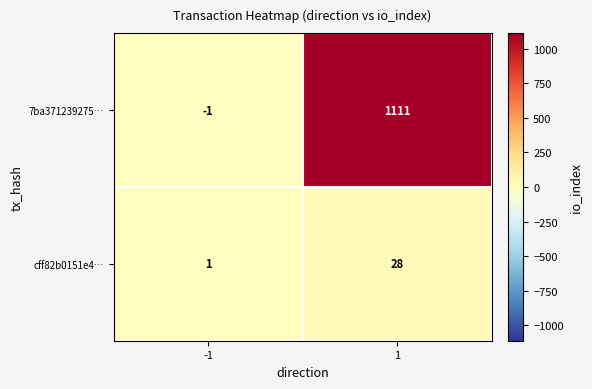

Which series has the largest total across all categories?

7ba371239275…